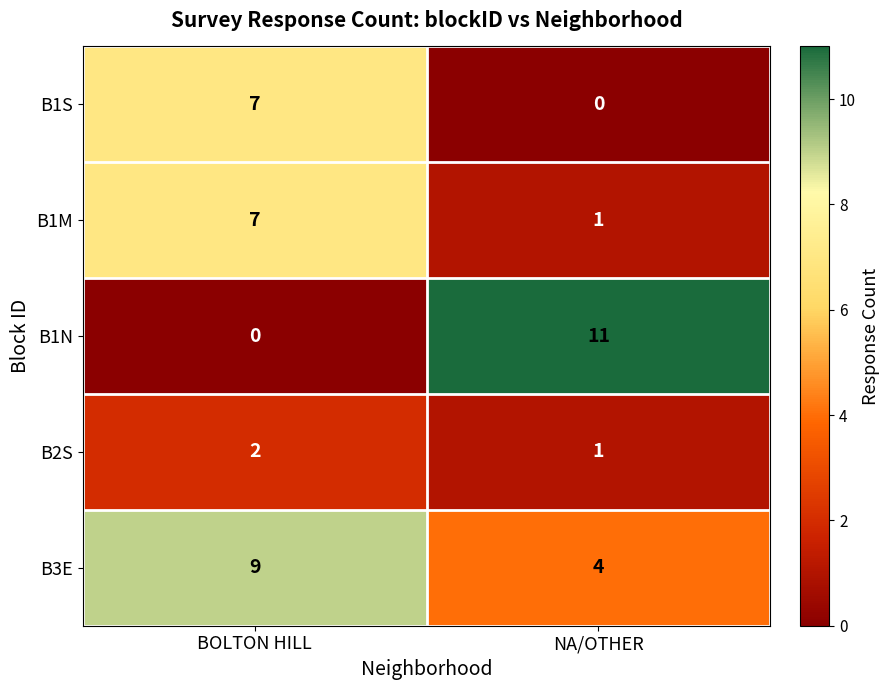

The value of B2S at NA/OTHER is 1. True or false?

True